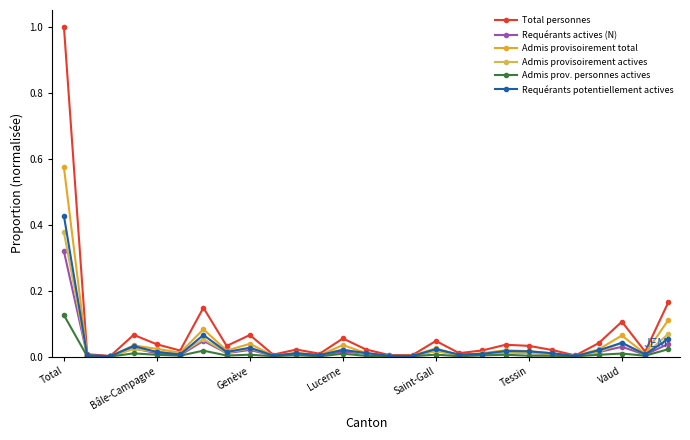

True or false: Admis provisoirement total has more than 1 points higher than both neighbors.

True